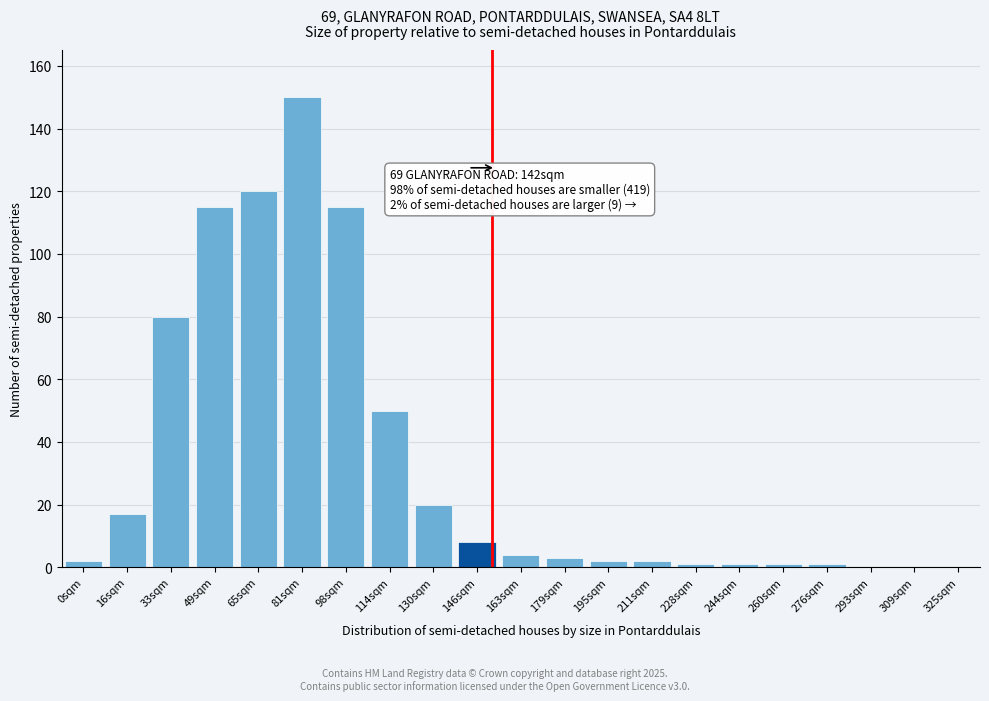

Reading right to left, list all the values displayed in this chart.

325sqm=0	309sqm=0	293sqm=0	276sqm=1	260sqm=1	244sqm=1	228sqm=1	211sqm=2	195sqm=2	179sqm=3	163sqm=4	146sqm=8	130sqm=20	114sqm=50	98sqm=115	81sqm=150	65sqm=120	49sqm=115	33sqm=80	16sqm=17	0sqm=2